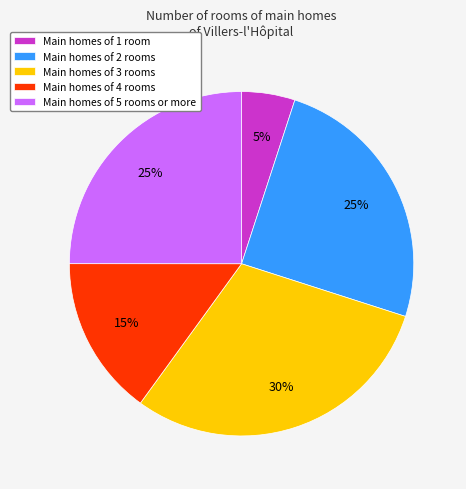

Count the number of slices in the pie.

5